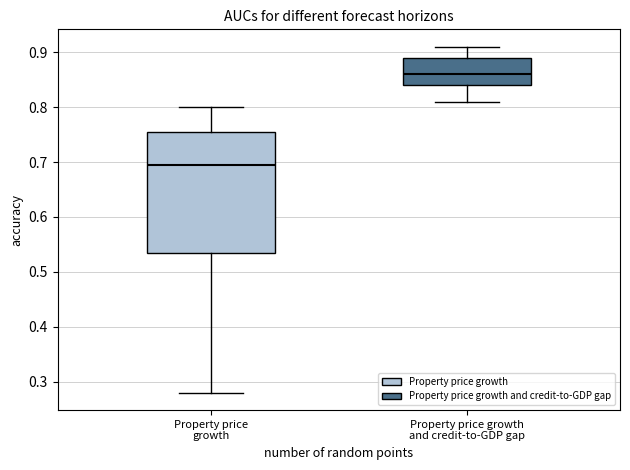

Reading left to right, transcribe this box plot: for each box, give where its median line is, the range the box spans, and where its two whiskers end, as read against the y-axis. The values are not printed on the chart, so give them approximately, as read against the axis.

Property price growth: median 0.70, box 0.54 to 0.76, whiskers 0.28 to 0.80
Property price growth and credit-to-GDP gap: median 0.86, box 0.84 to 0.89, whiskers 0.81 to 0.91